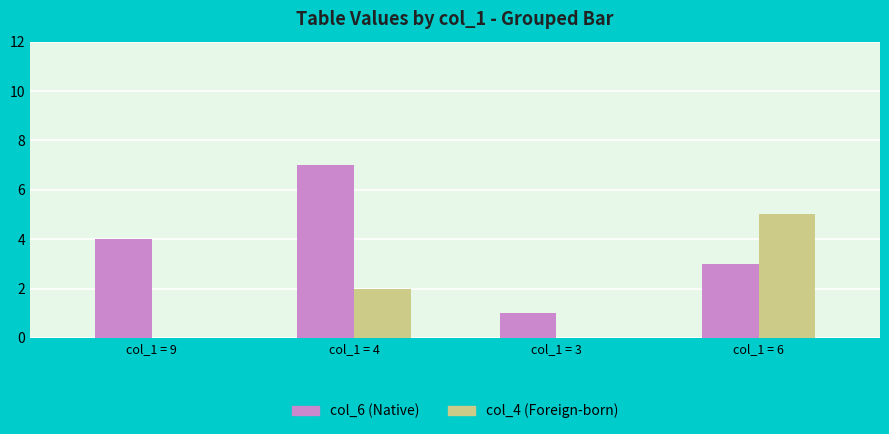

At which category is the sum across all series the highest?

col_1 = 4